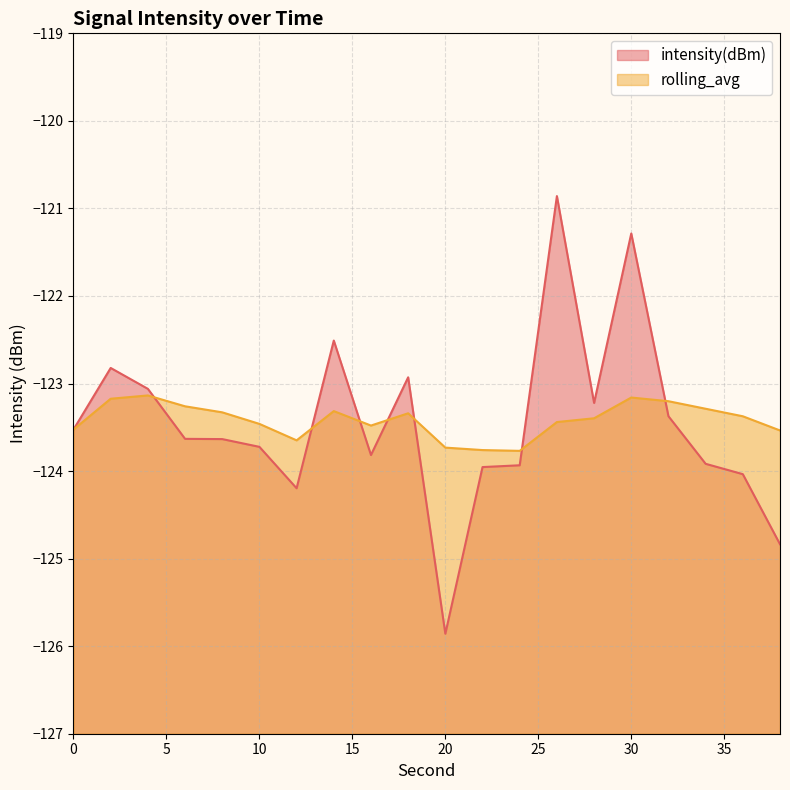

What is the maximum value for intensity(dBm)?

-120.9